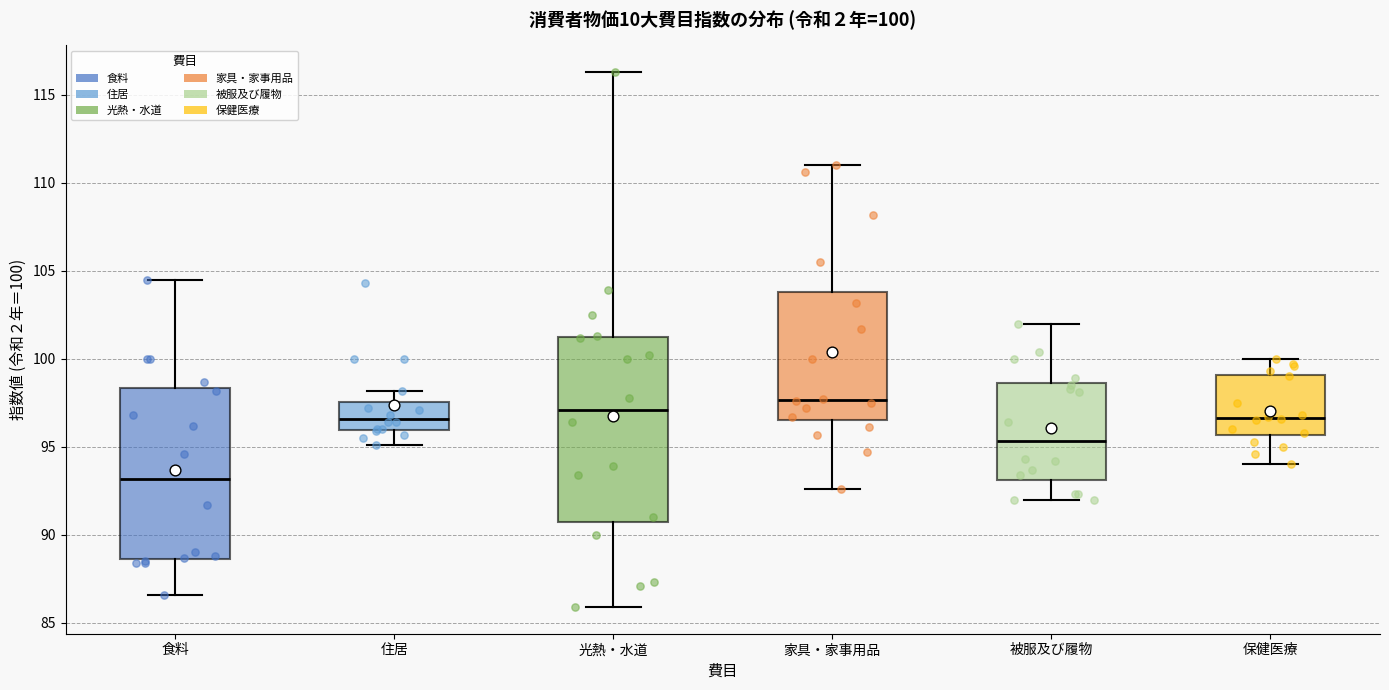

Which box has the highest median line?

家具・家事用品